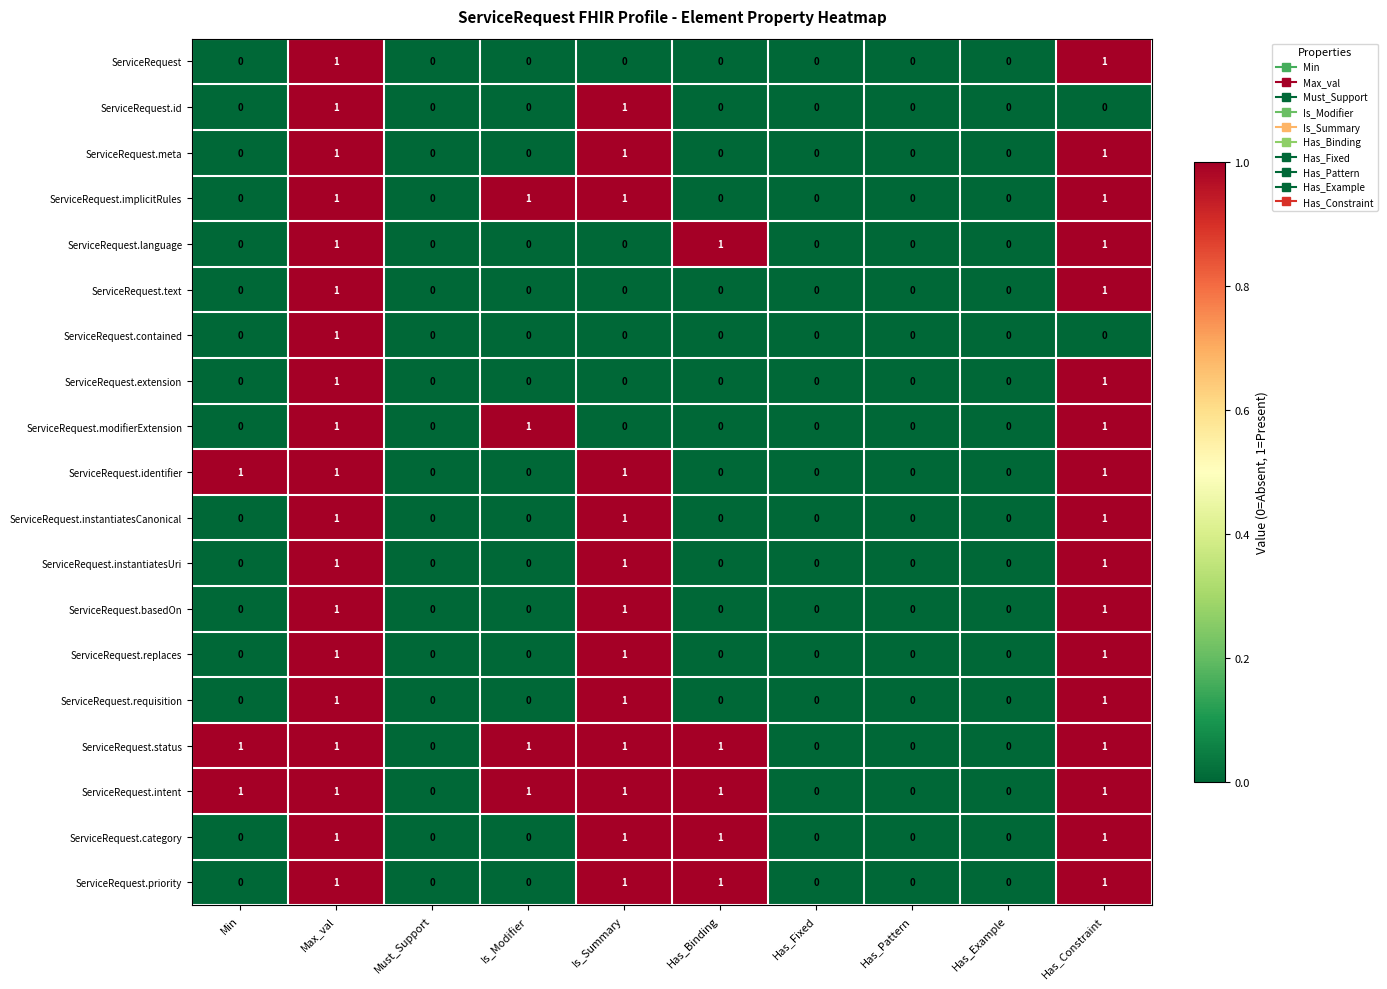

What is the sum of all ServiceRequest.category values?

4